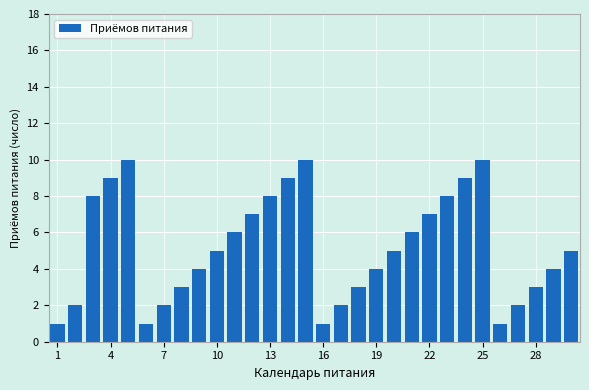

Are the bars horizontal?

No